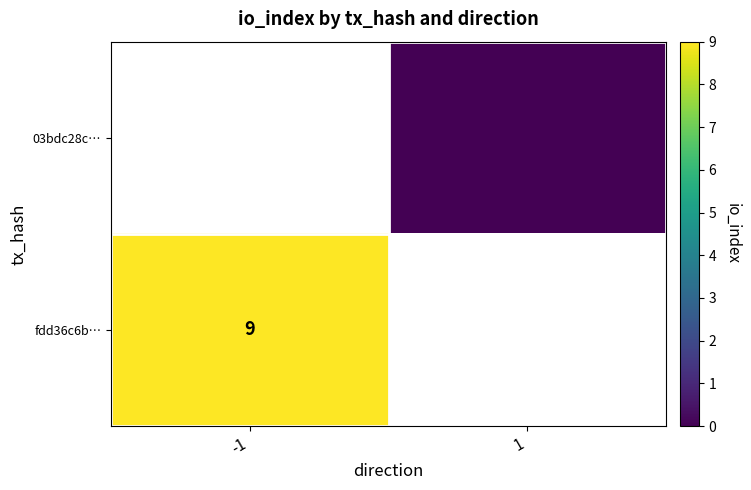

What is the difference between the highest and lowest values at -1?

9